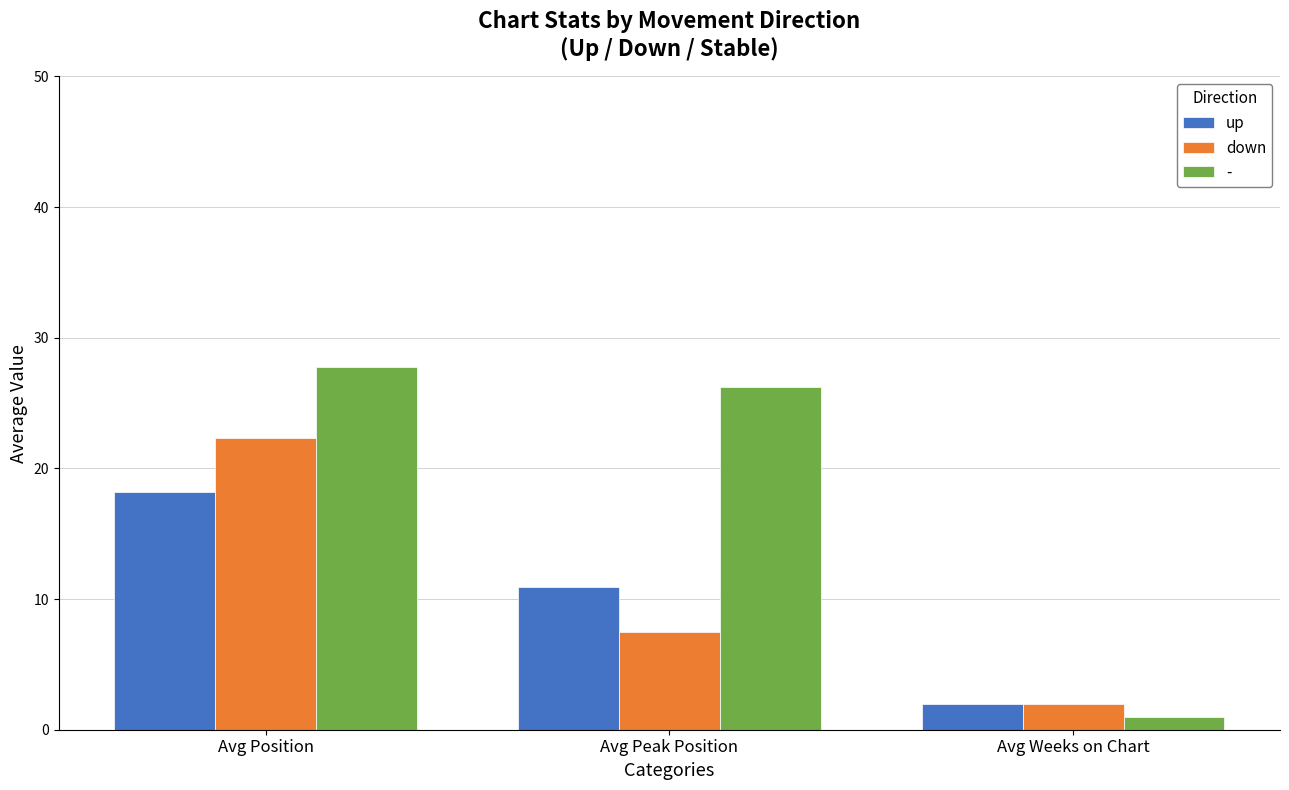

What is the smallest value displayed?

1.0